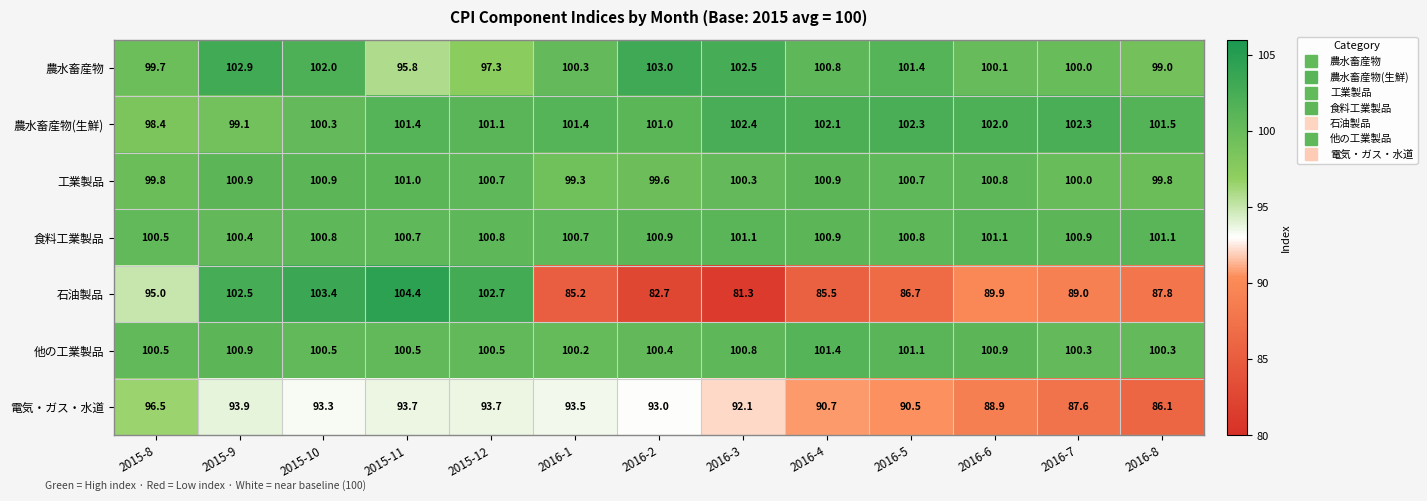

What is the sum of the 食料工業製品 values at 2016-3 and 2016-8?

202.2